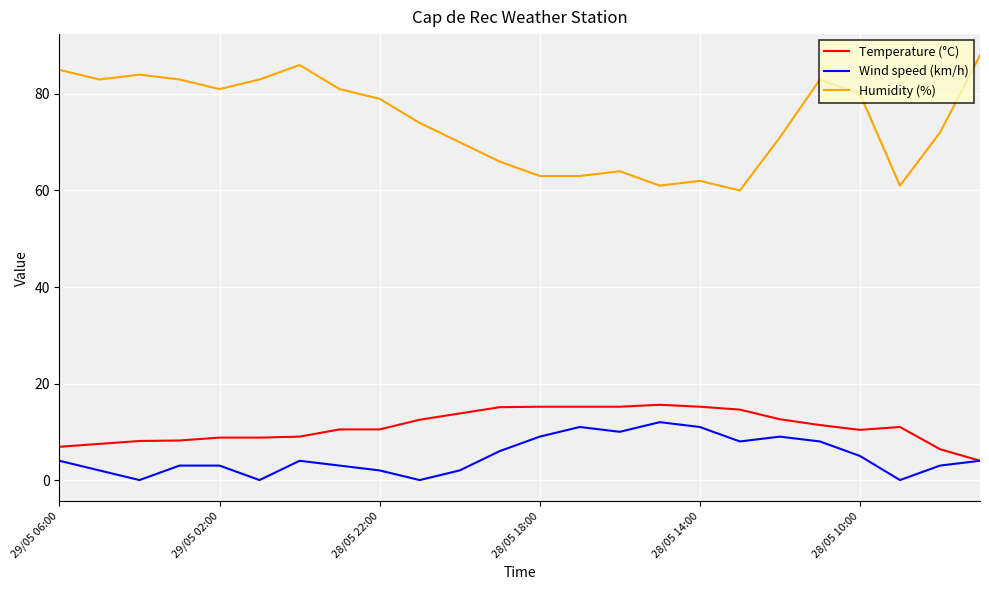

True or false: Wind speed (km/h) and Humidity (%) intersect in this chart.

False